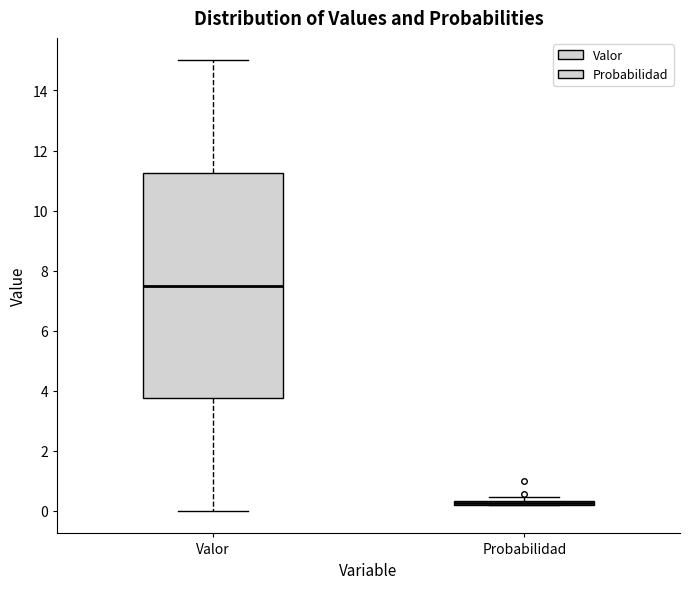

Where does the lower whisker of the box for Valor end on the y-axis? The values are not printed on the chart, so give them approximately, as read against the axis.

0.0